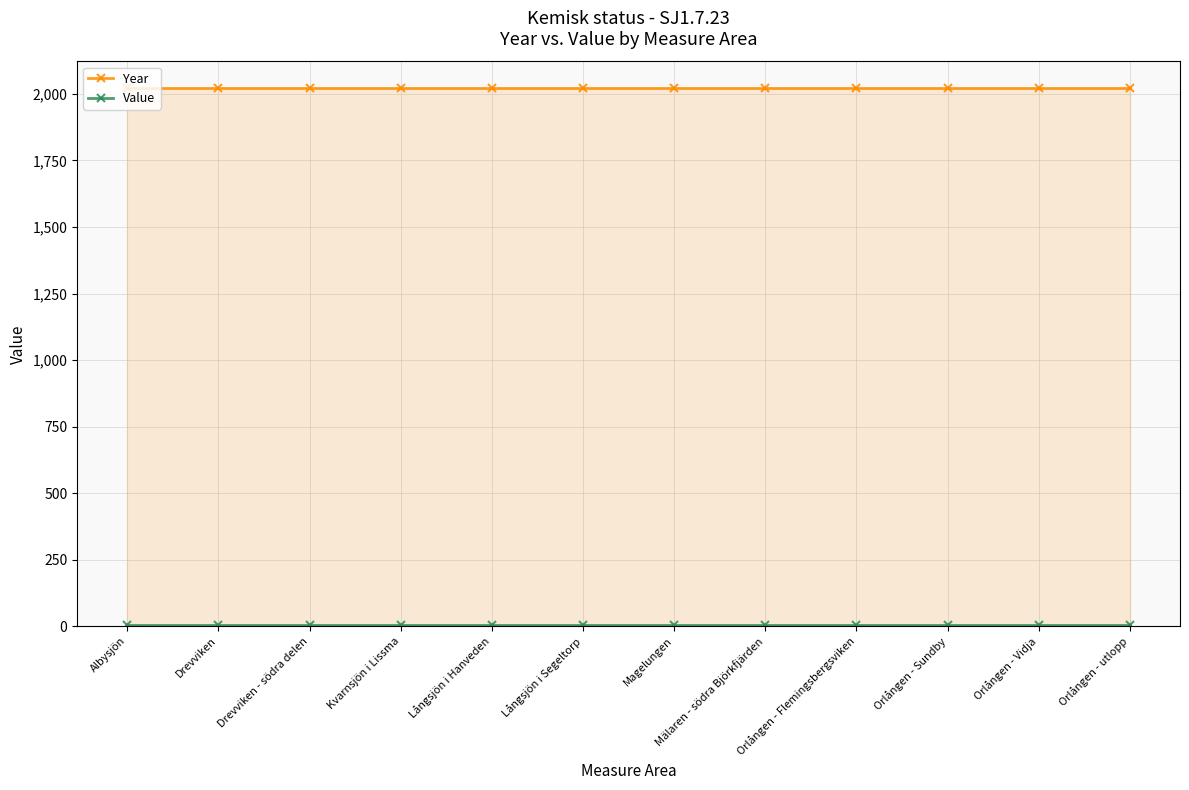

At which category is the sum across all series the highest?

Albysjön